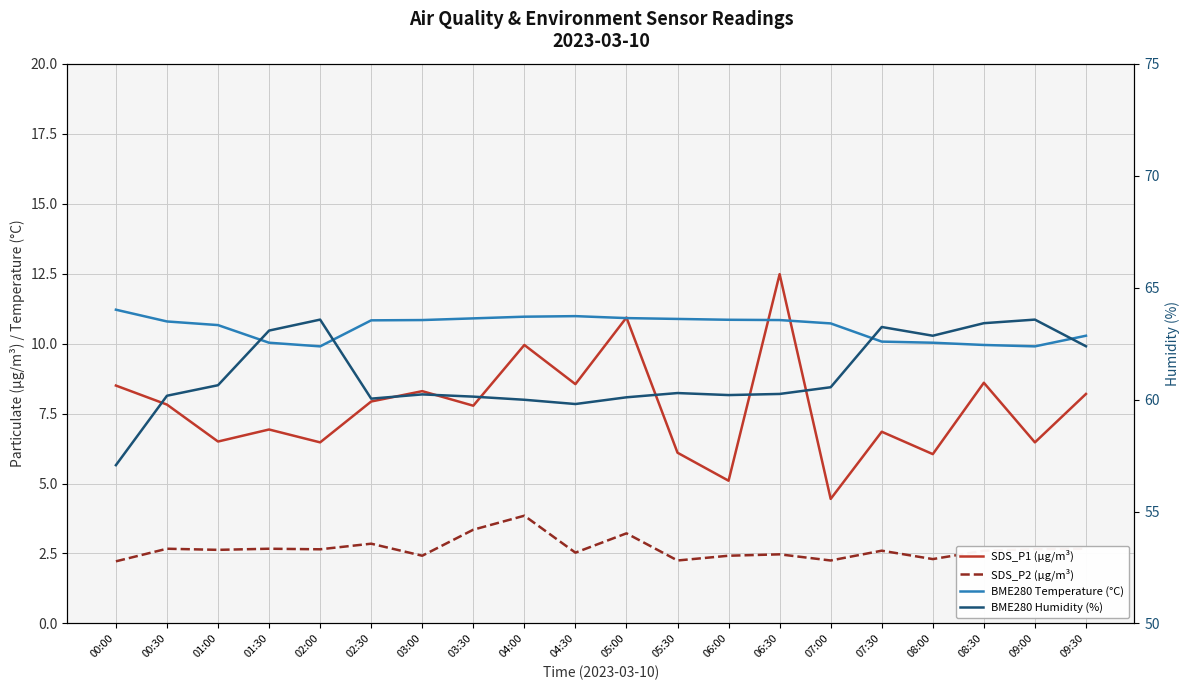

Which category has the lowest value across all series?

00:00